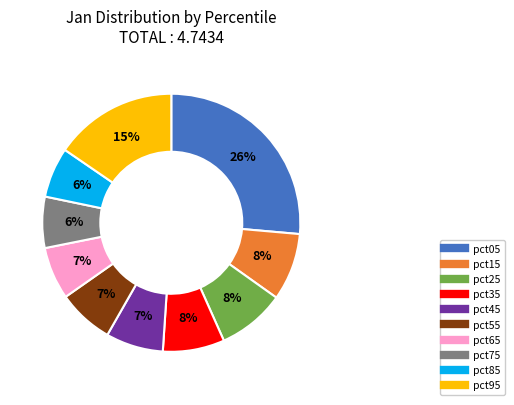

Count the number of slices in the pie.

10